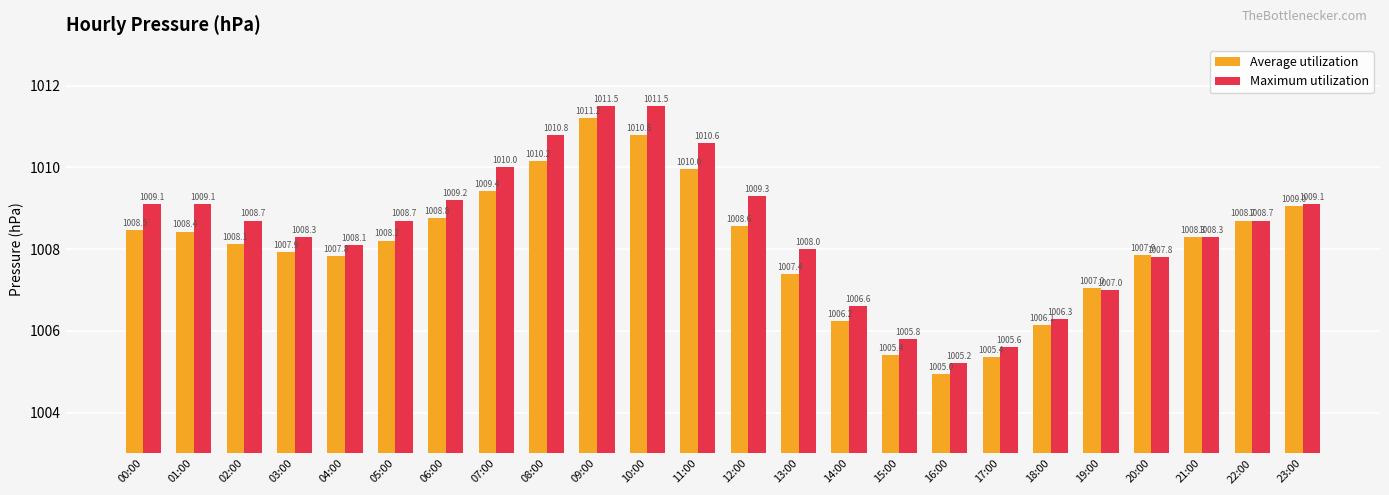

What position from the left is 02:00?

3